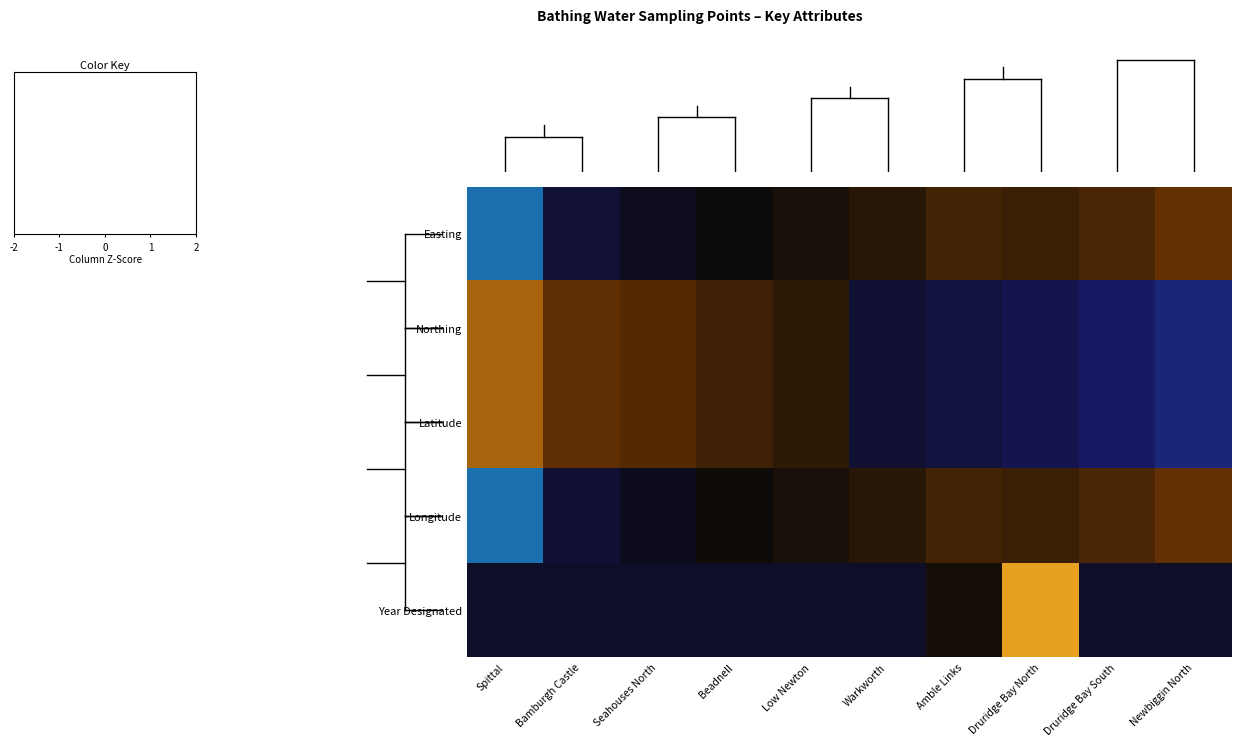

How many data points does each series have?

10